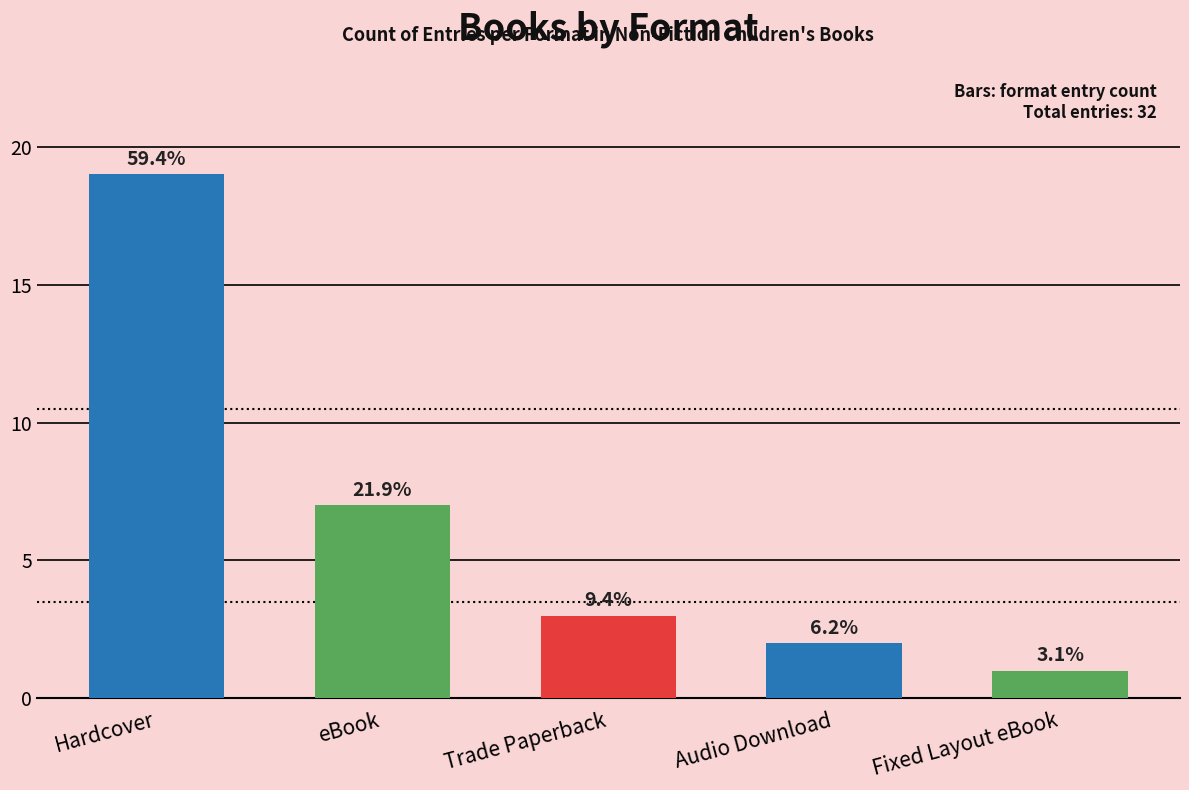

Does the chart contain any negative values?

No